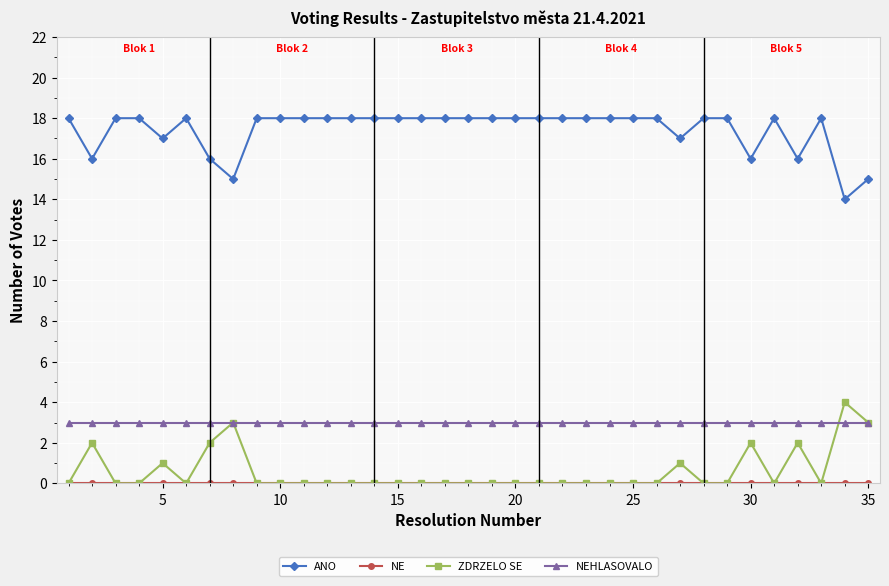

True or false: ANO and ZDRZELO SE intersect in this chart.

False